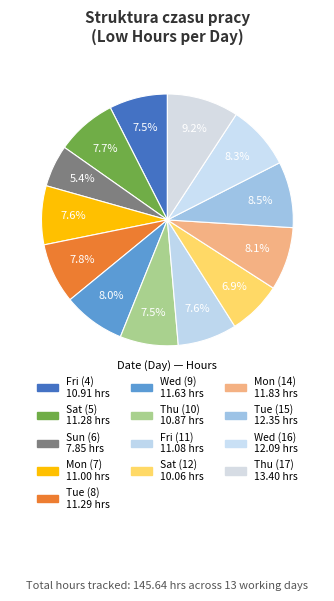

How many segments does this pie chart have?

13